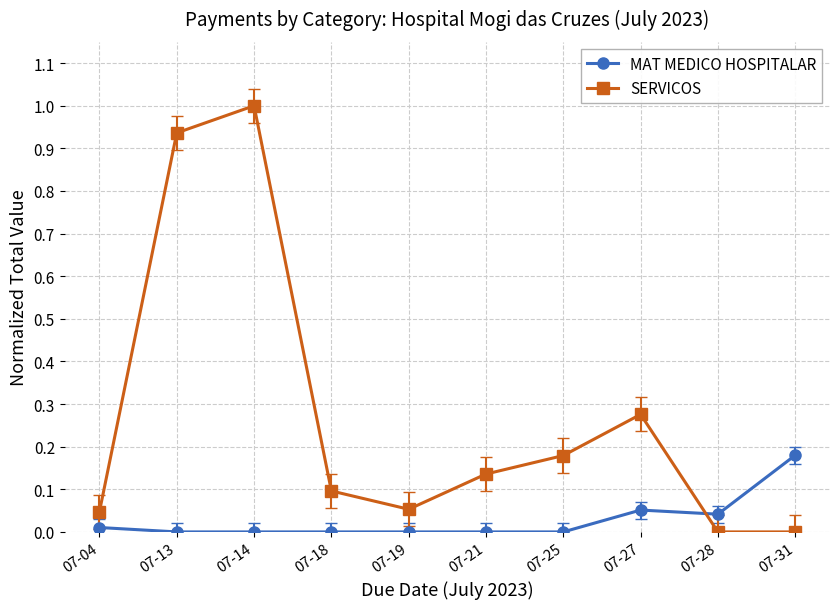

True or false: SERVICOS has a value of 1.4 at 07-14.

False